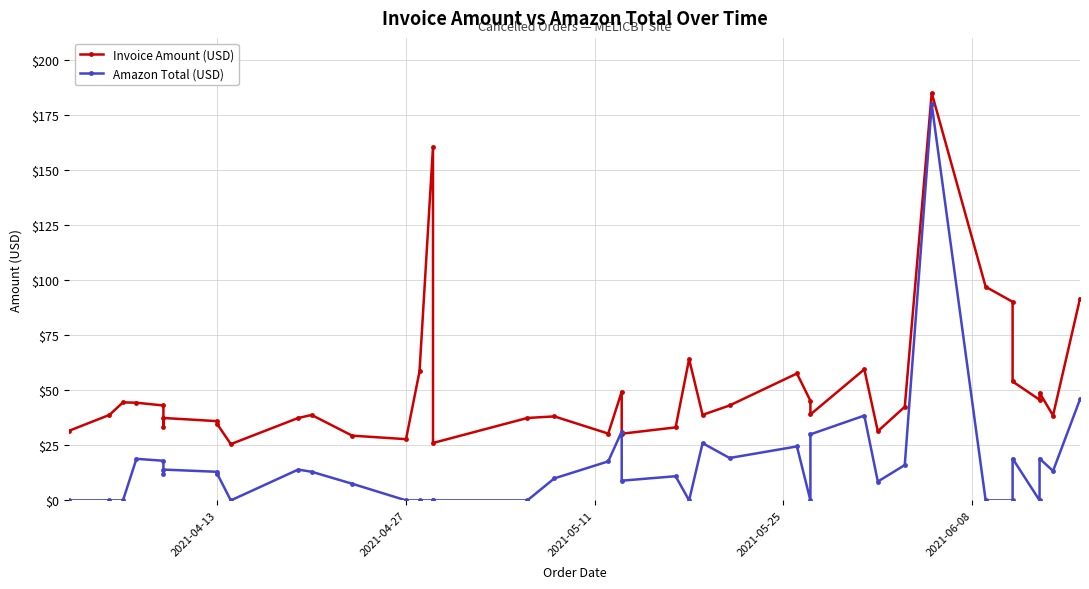

The Invoice Amount (USD) series shows 36.0 at 2021-04-13. True or false?

True